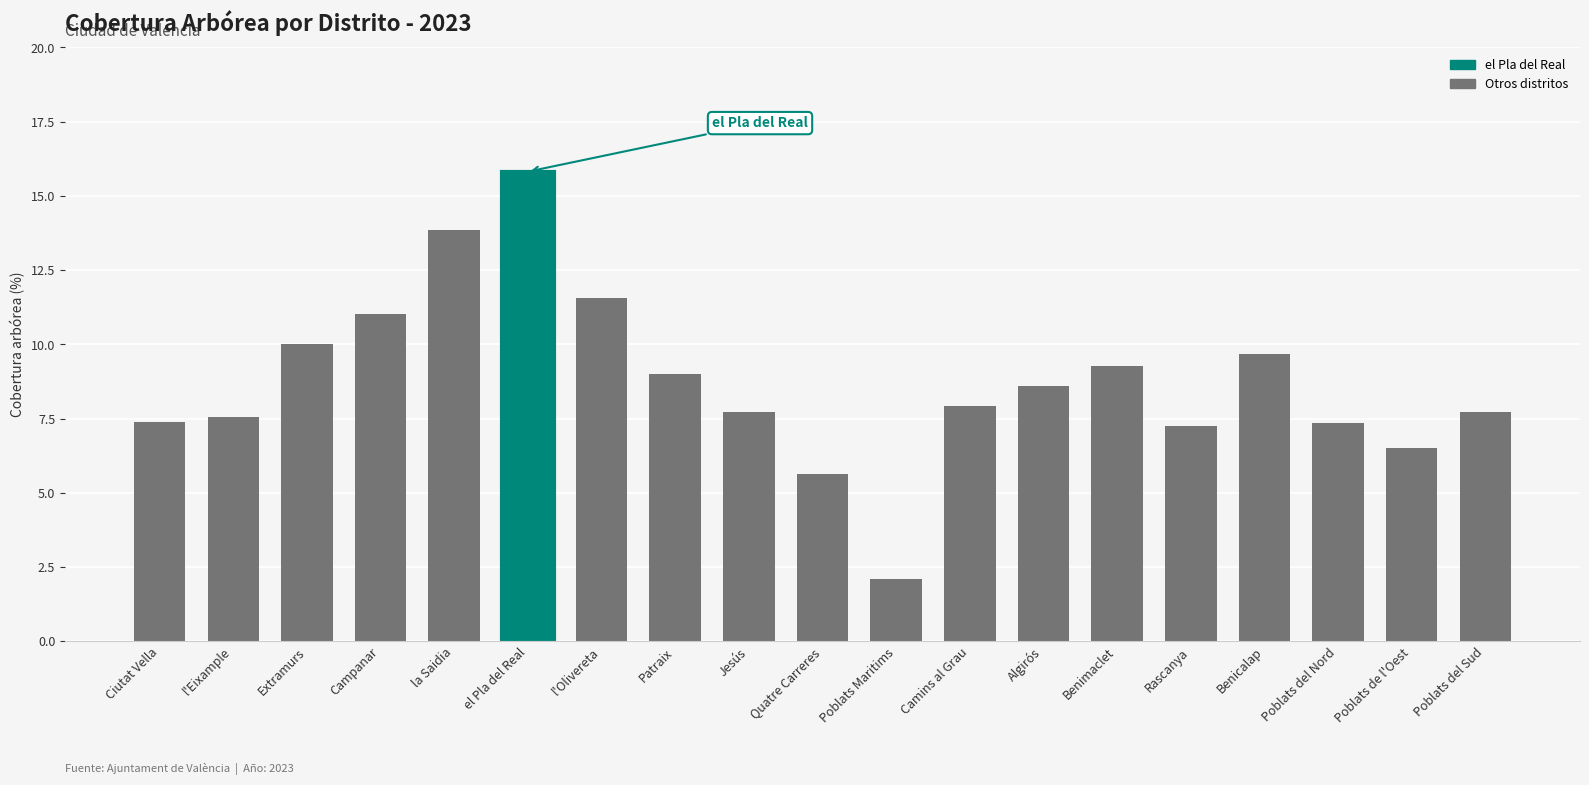

What is the sum of all values?

166.0